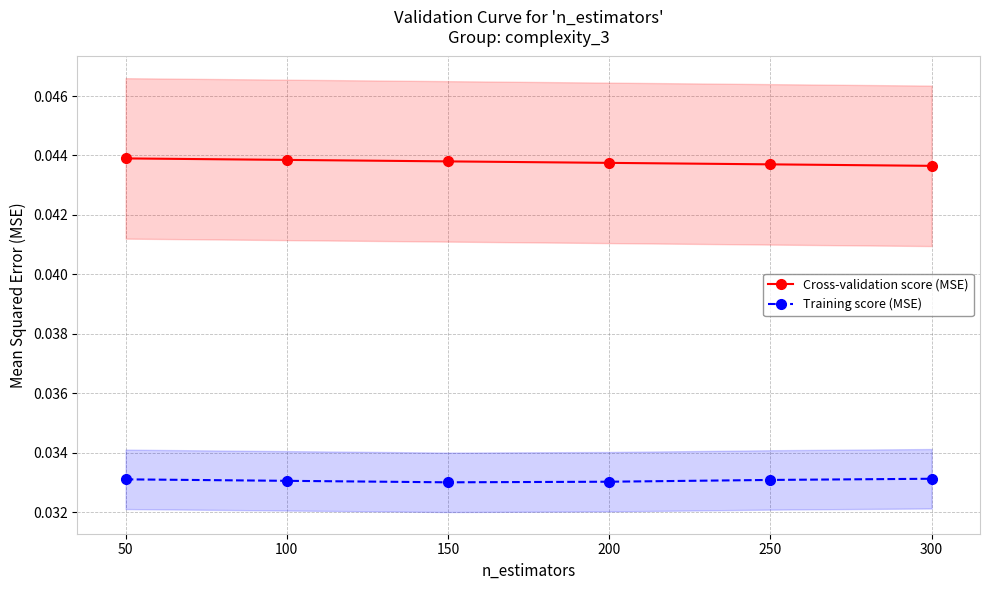

Which series changed the most between 200 and 250?

Training score (MSE)